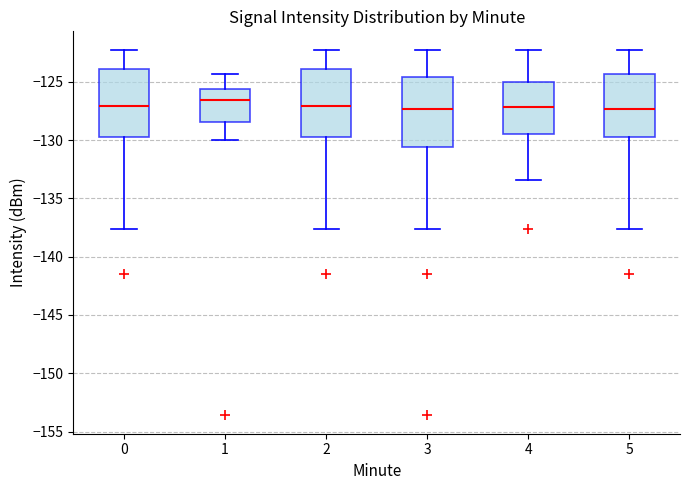

Reading left to right, read every box against the y-axis: the position of its median line, the range the box covers, and the ends of its whiskers. The values are not printed on the chart, so give them approximately, as read against the axis.

0: median -127.0, box -129.5 to -124.0, whiskers -137.5 to -122.0
1: median -126.5, box -128.5 to -125.5, whiskers -130.0 to -124.5
2: median -127.0, box -129.5 to -124.0, whiskers -137.5 to -122.0
3: median -127.5, box -130.5 to -124.5, whiskers -137.5 to -122.0
4: median -127.0, box -129.5 to -125.0, whiskers -133.5 to -122.0
5: median -127.5, box -129.5 to -124.5, whiskers -137.5 to -122.0